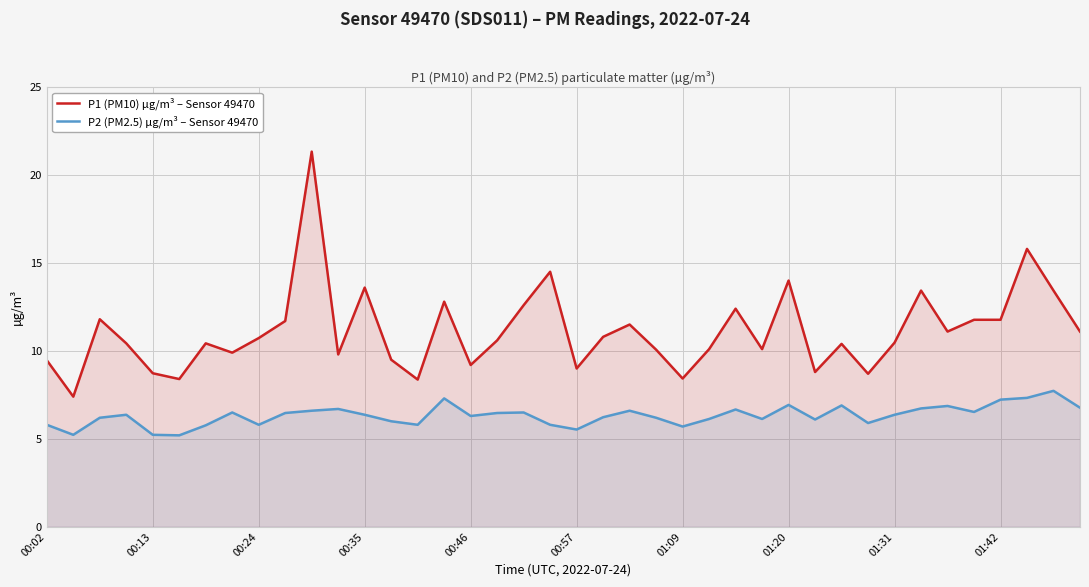

How many lines are shown in the chart?

2